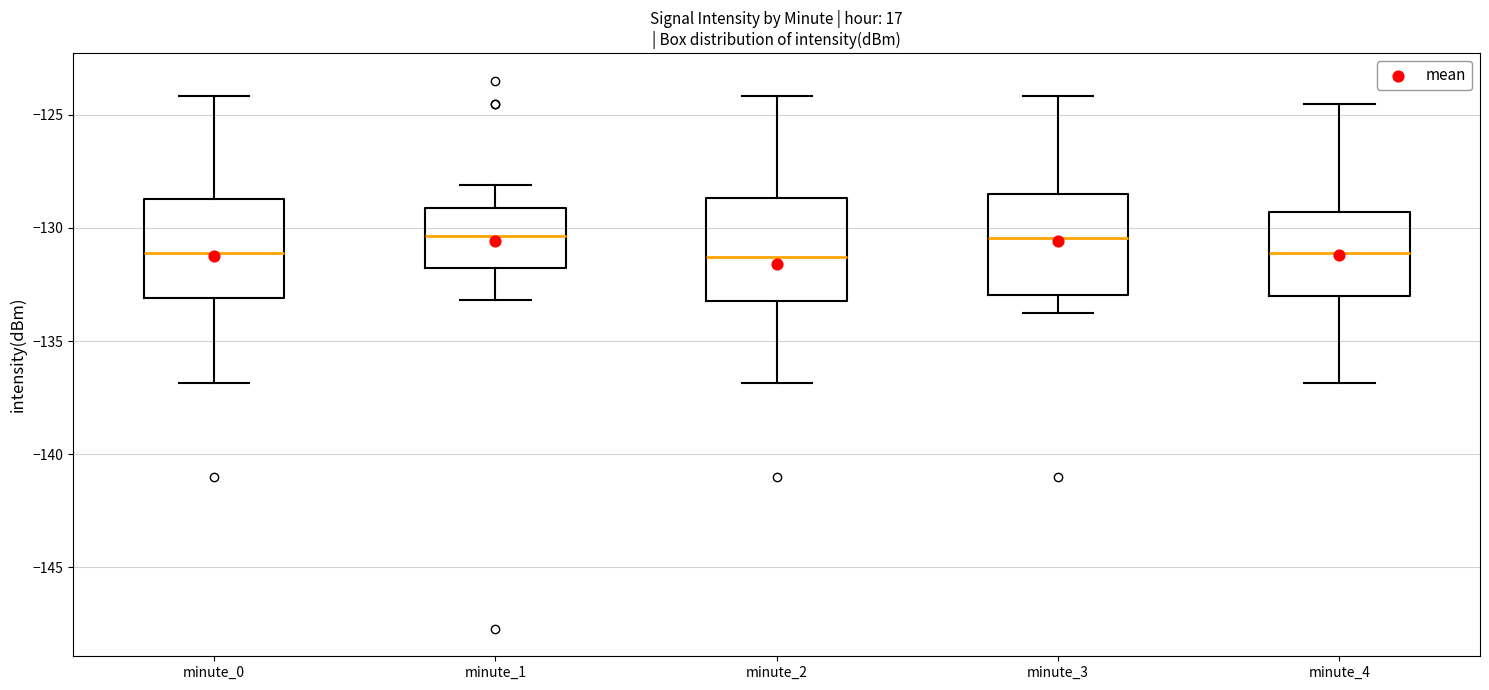

Where does the lower whisker of the box for minute_4 end on the y-axis? The values are not printed on the chart, so give them approximately, as read against the axis.

-137.0